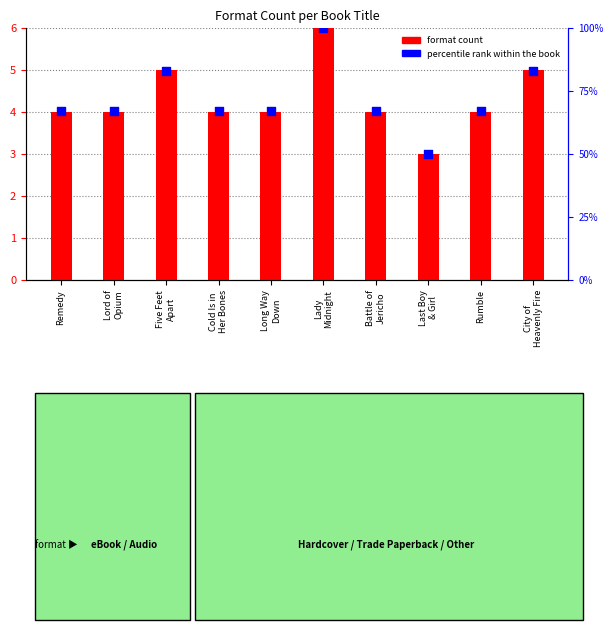

What is the total value across all series at City of
Heavenly Fire?

88